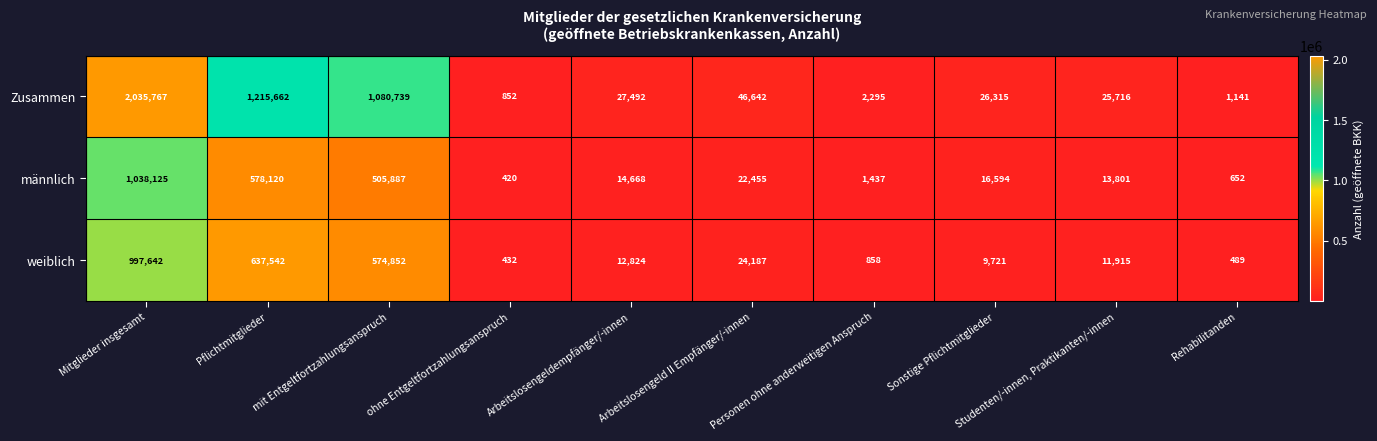

What is the greatest value displayed?

2035767